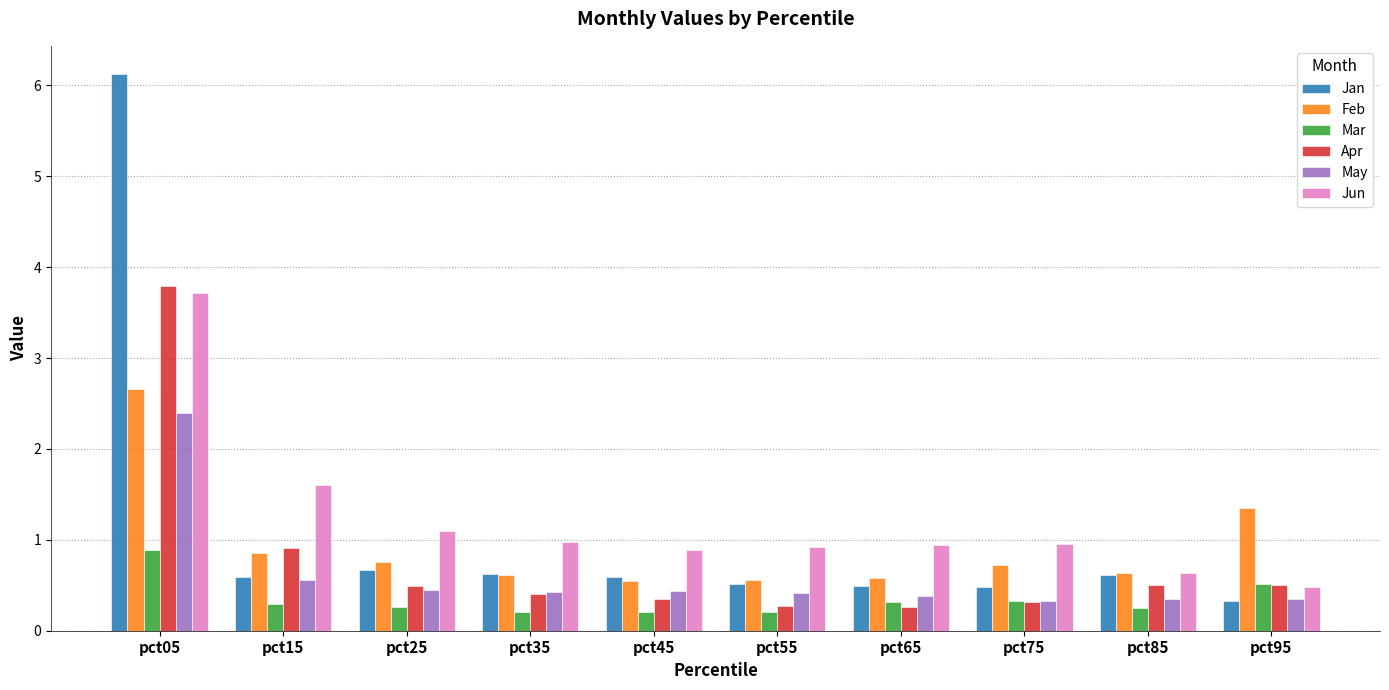

What is the difference between the highest and lowest values at pct95?

1.0